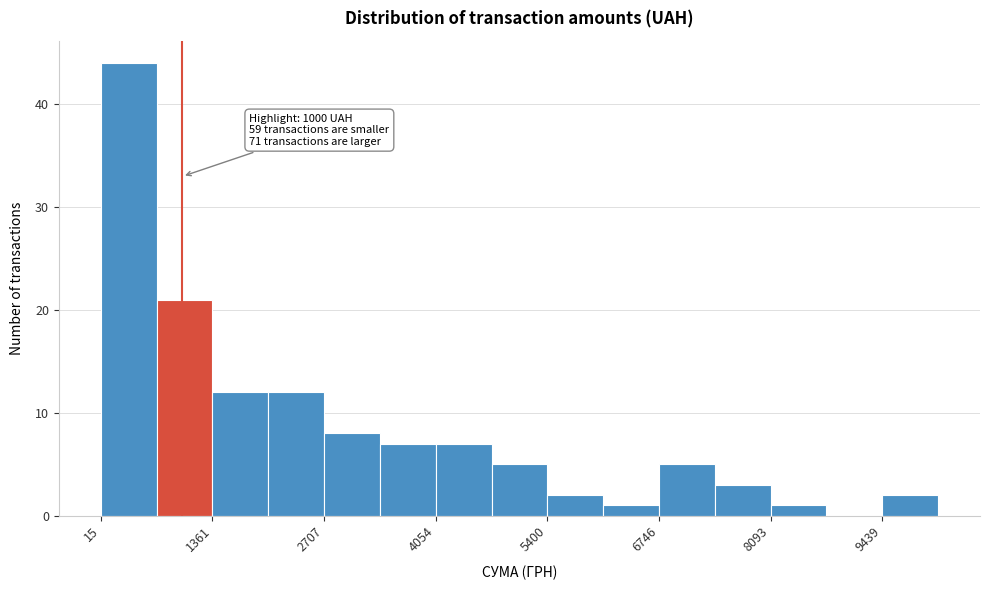

Around what value on the x-axis is the tallest bar? Give the approximate position of its centre, as read against the axis.

400